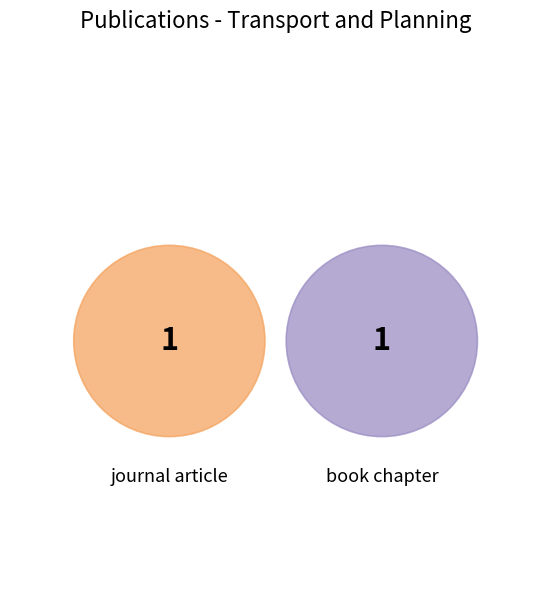

Which category has the smallest portion of the pie?

book chapter